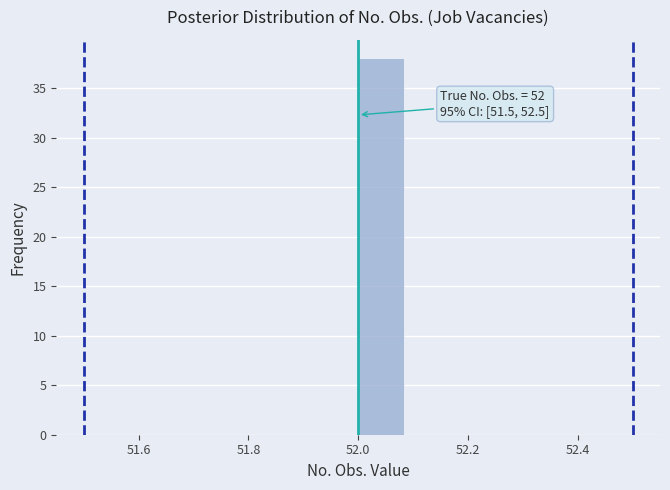

Which range on the x-axis has the tallest bar?

52.00 to 52.08